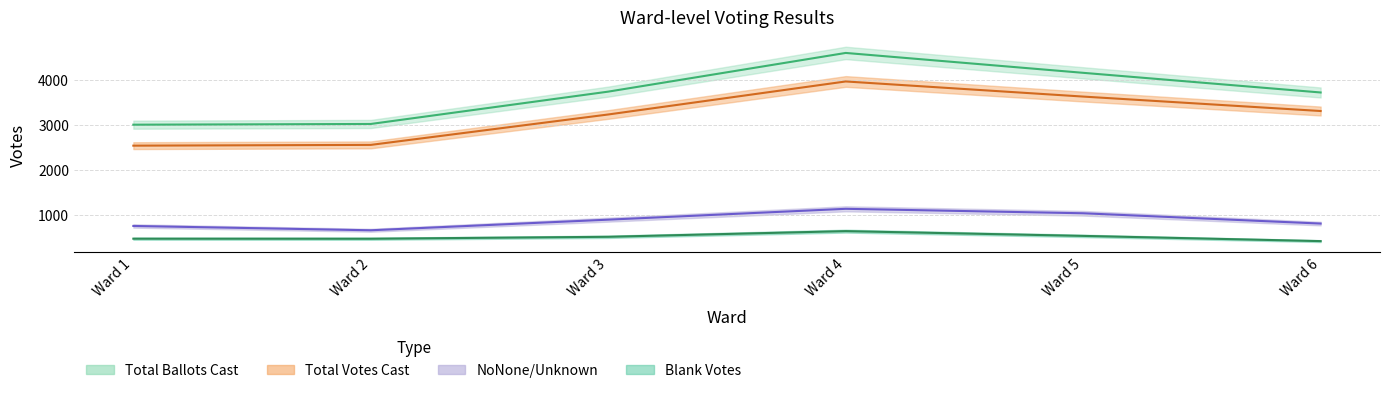

Which series has the largest total across all categories?

Total Ballots Cast